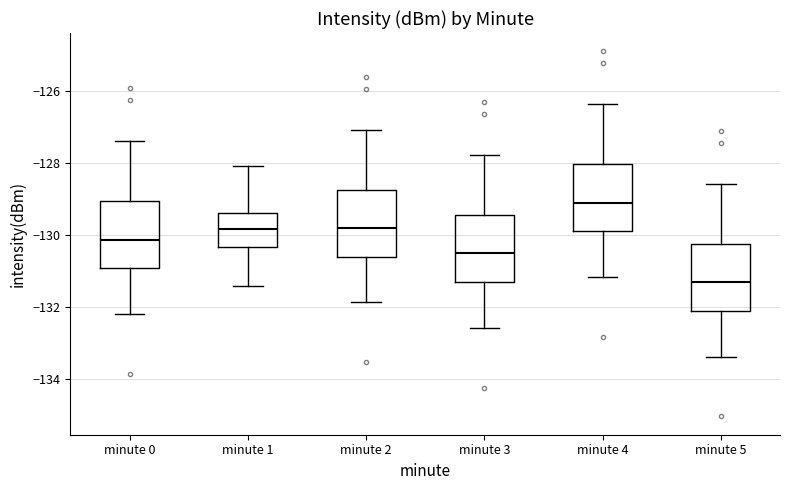

Reading left to right, transcribe this box plot: for each box, give where its median line is, the range the box spans, and where its two whiskers end, as read against the y-axis. The values are not printed on the chart, so give them approximately, as read against the axis.

minute 0: median -130.2, box -131.0 to -129.0, whiskers -132.2 to -127.4
minute 1: median -129.8, box -130.4 to -129.4, whiskers -131.4 to -128.2
minute 2: median -129.8, box -130.6 to -128.8, whiskers -131.8 to -127.0
minute 3: median -130.6, box -131.4 to -129.4, whiskers -132.6 to -127.8
minute 4: median -129.2, box -130.0 to -128.0, whiskers -131.2 to -126.4
minute 5: median -131.4, box -132.2 to -130.2, whiskers -133.4 to -128.6